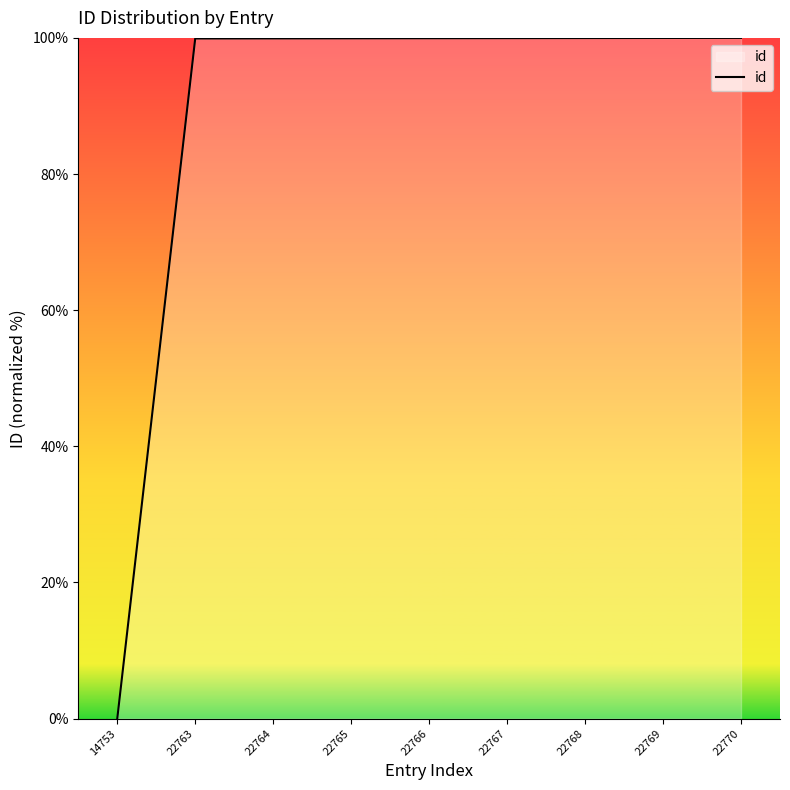

At which category does the chart reach its minimum across all series?

14753